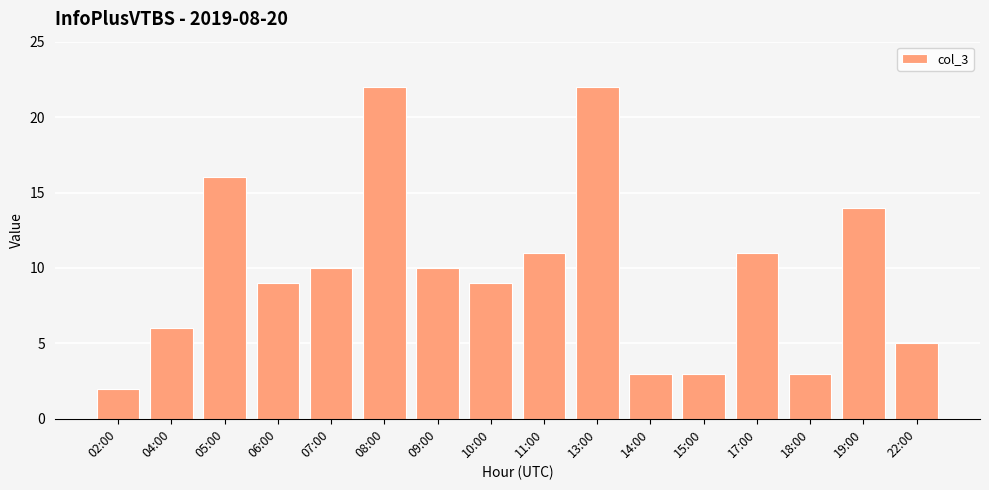

What is the greatest value displayed?

22